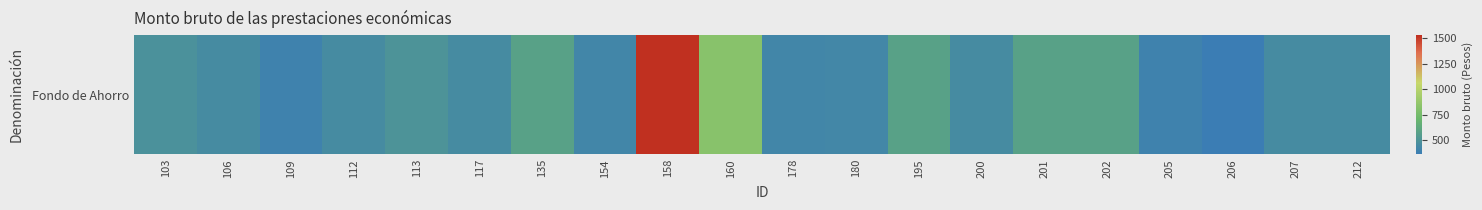

What is the smallest value displayed?

361.0